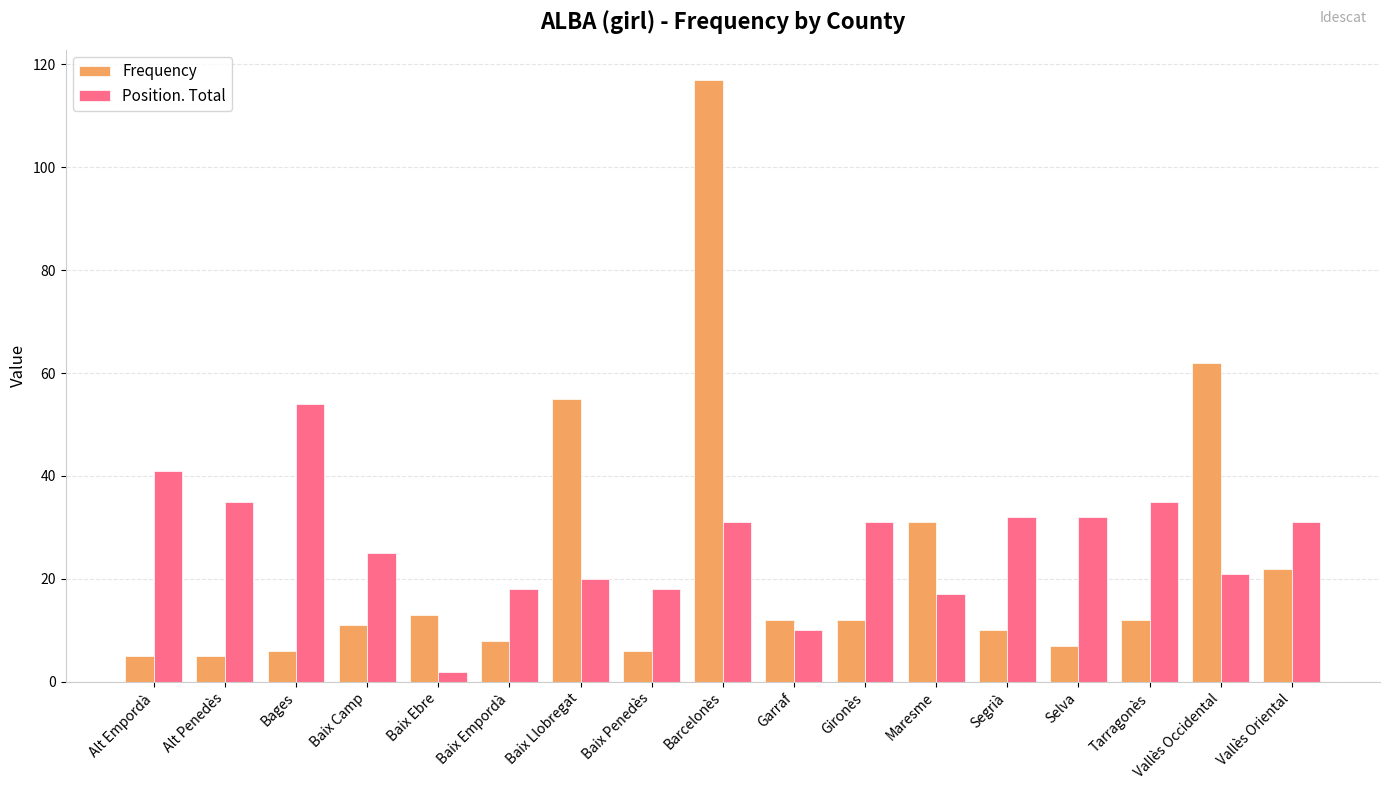

At which label does Frequency reach its peak?

Barcelonès